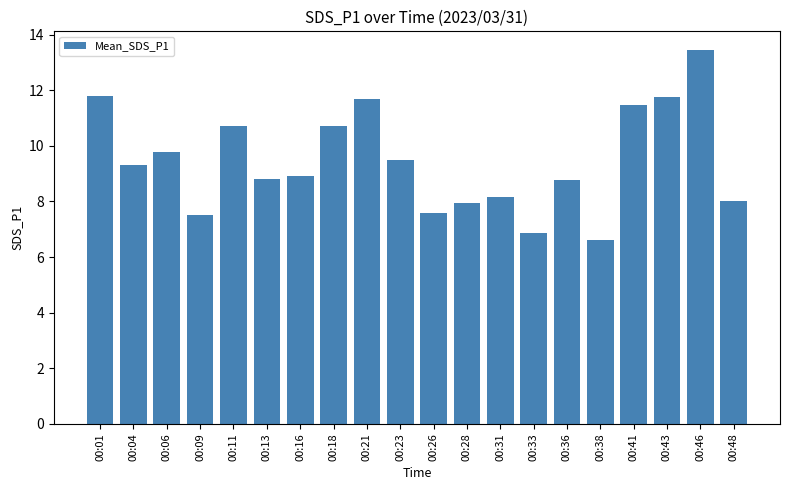

The value at 00:28 is 8.0. True or false?

True